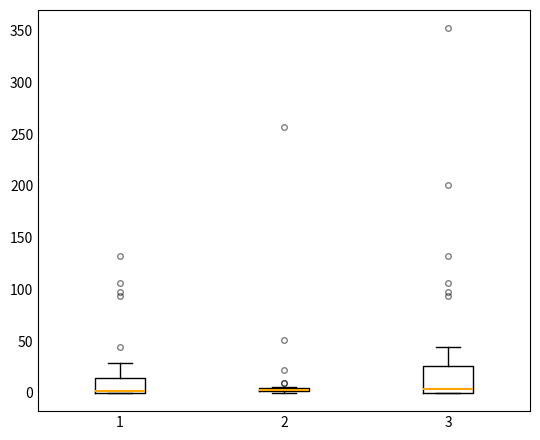

Comparing the boxes themselves (not the whiskers), which one is the tallest?

3